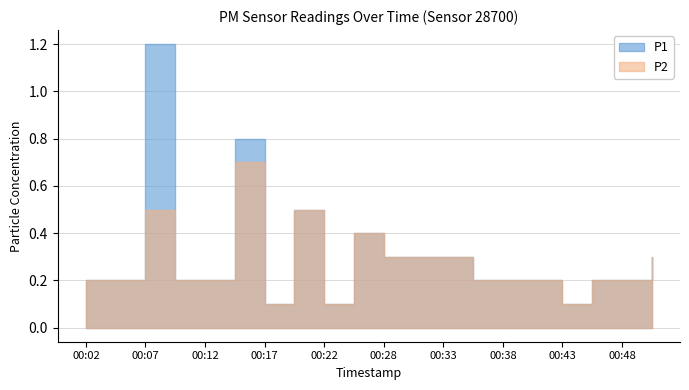

Reading left to right, what are all the values shown in this chart?

P1: 0.2	0.2	1.2	0.2	0.2	0.8	0.1	0.5	0.1	0.4	0.3	0.3	0.3	0.2	0.2	0.2	0.1	0.2	0.2	0.3
P2: 0.2	0.2	0.5	0.2	0.2	0.7	0.1	0.5	0.1	0.4	0.3	0.3	0.3	0.2	0.2	0.2	0.1	0.2	0.2	0.3